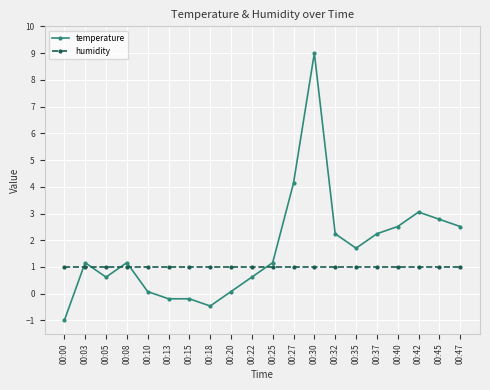

Between which two adjacent categories do temperature and humidity first intersect?

00:00 and 00:03